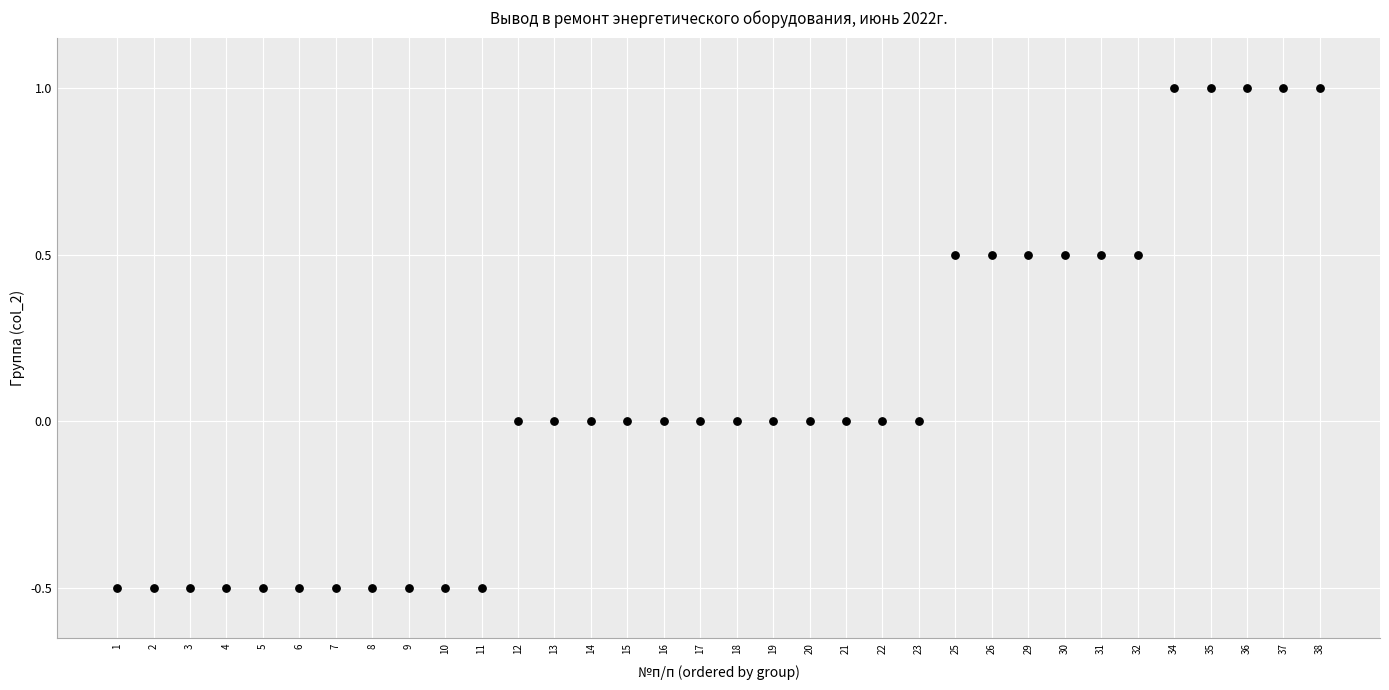

What is the range of Y values (max minus min)?

1.5